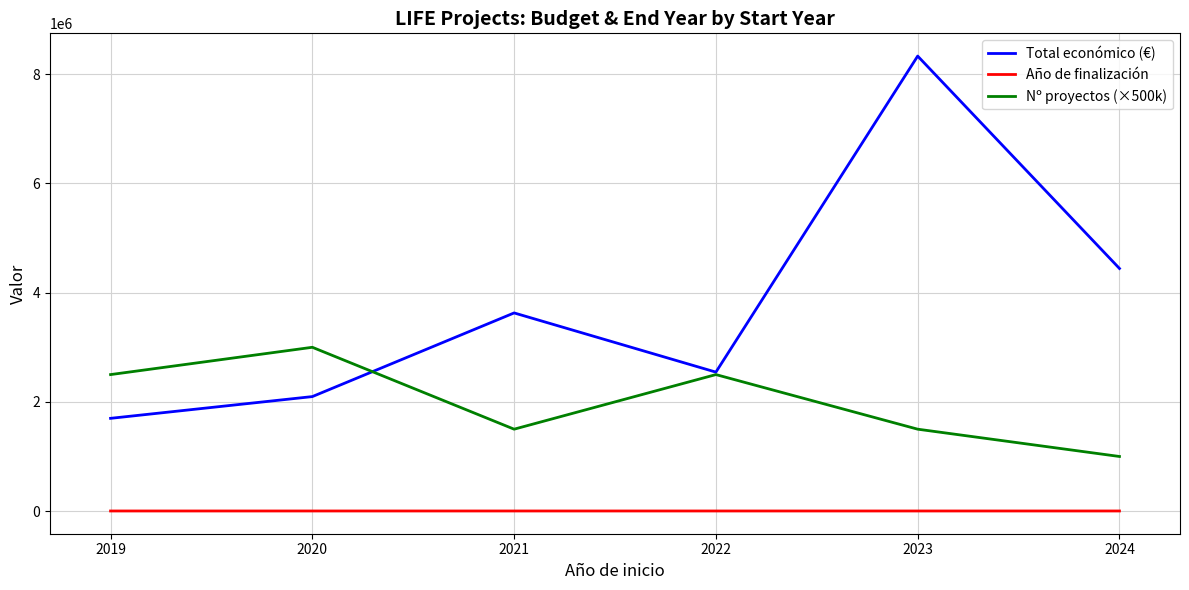

What is the sum of the Total económico (€) values at 2023 and 2022?

10878188.1